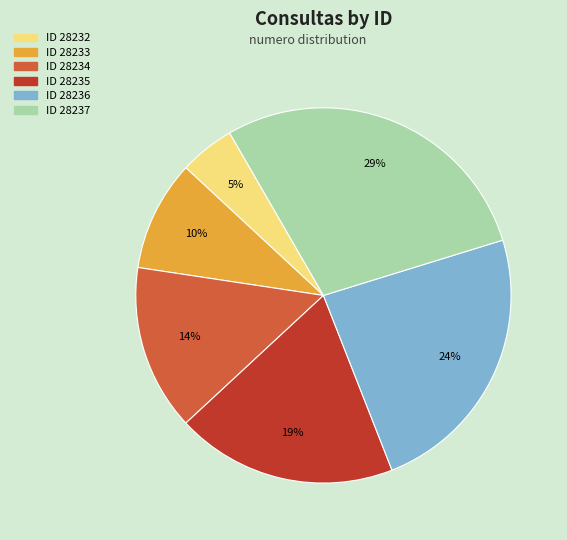

Does any single category account for the majority?

No